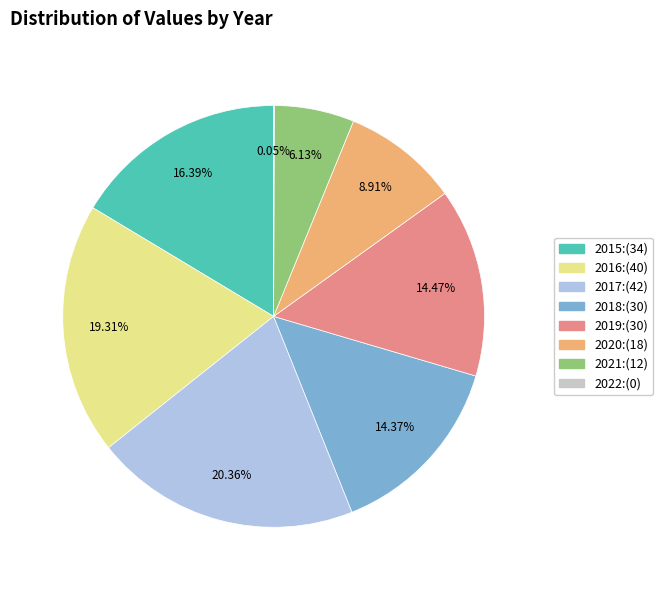

Approximately how many times larger is the value at 2017 compared to 2015?

1.2